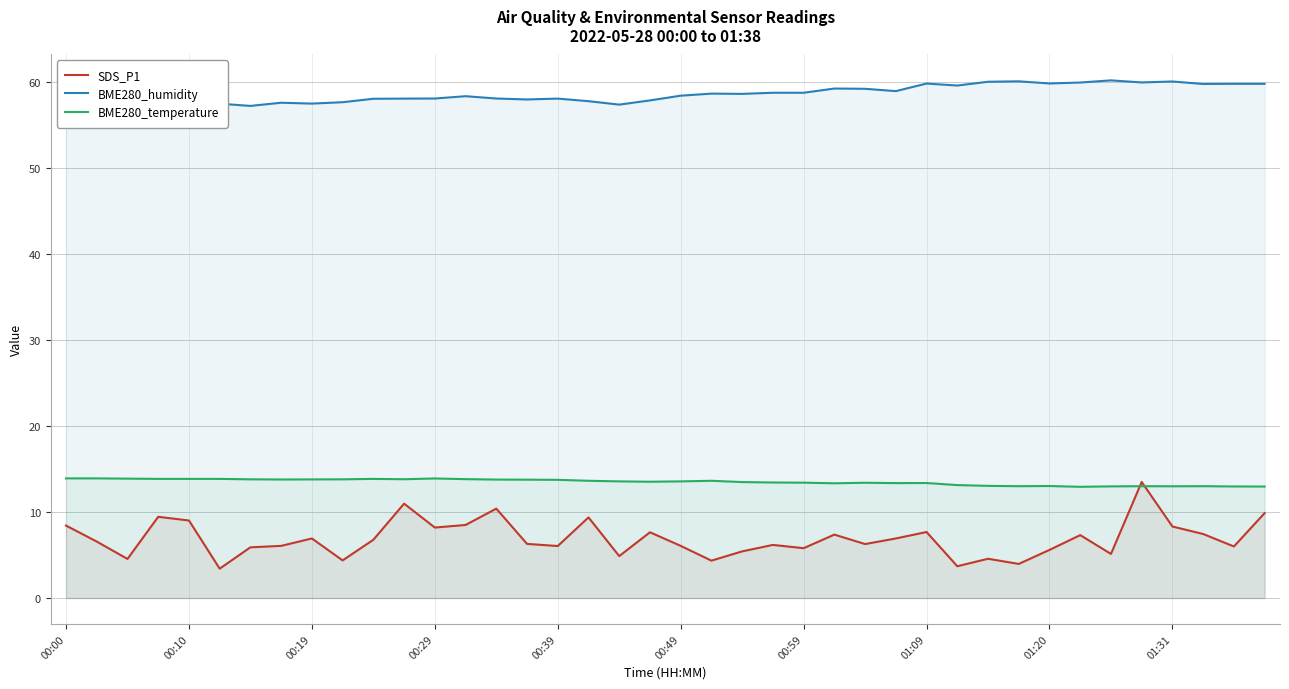

What is the lowest value of the SDS_P1 series?

3.4